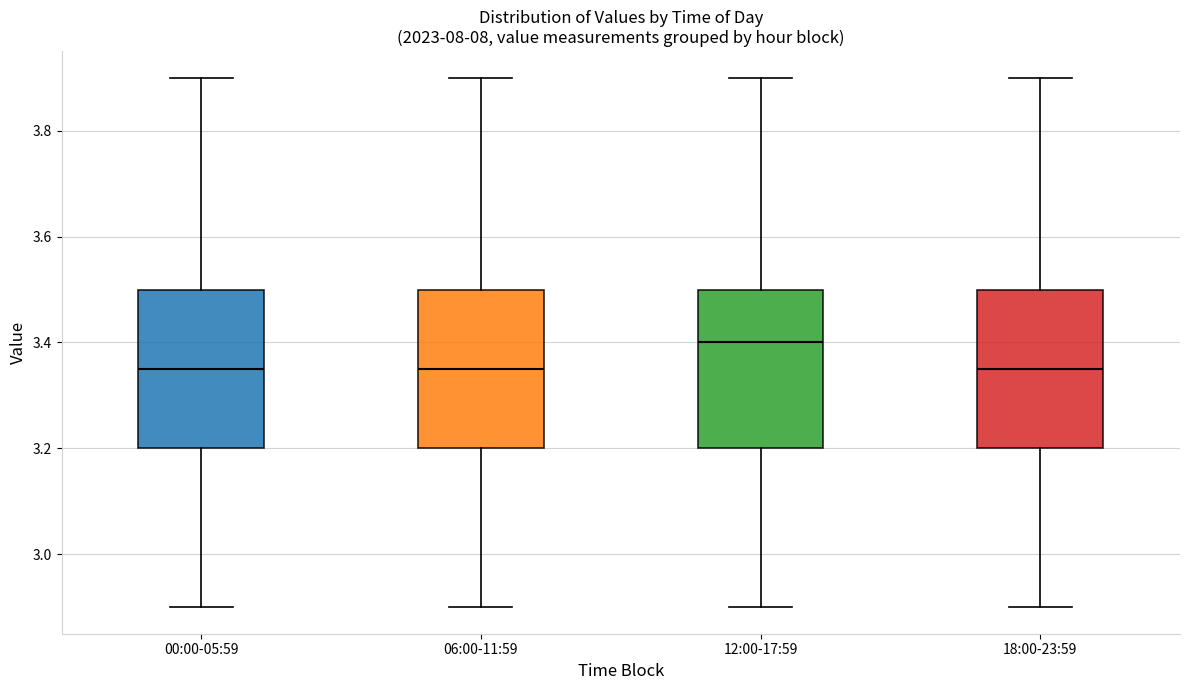

Reading left to right, transcribe this box plot: for each box, give where its median line is, the range the box spans, and where its two whiskers end, as read against the y-axis. The values are not printed on the chart, so give them approximately, as read against the axis.

00:00-05:59: median 3.36, box 3.20 to 3.50, whiskers 2.90 to 3.90
06:00-11:59: median 3.36, box 3.20 to 3.50, whiskers 2.90 to 3.90
12:00-17:59: median 3.40, box 3.20 to 3.50, whiskers 2.90 to 3.90
18:00-23:59: median 3.36, box 3.20 to 3.50, whiskers 2.90 to 3.90